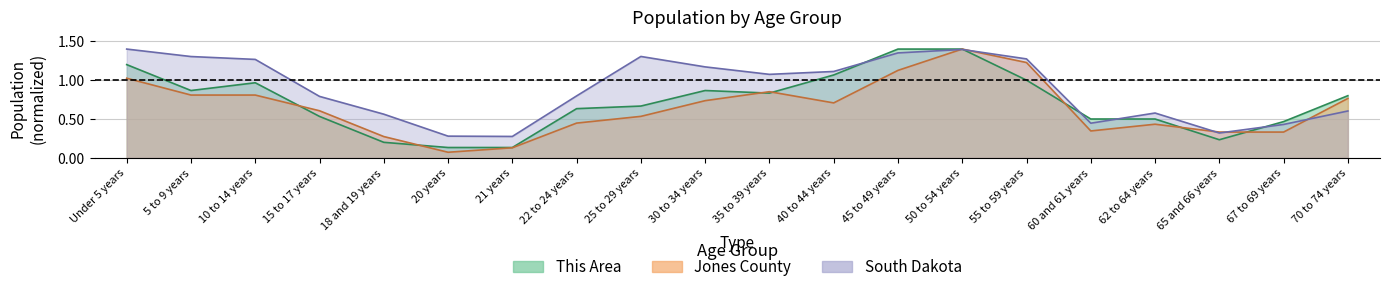

What is the difference between the South Dakota values at 5 to 9 years and 21 years?

1.0